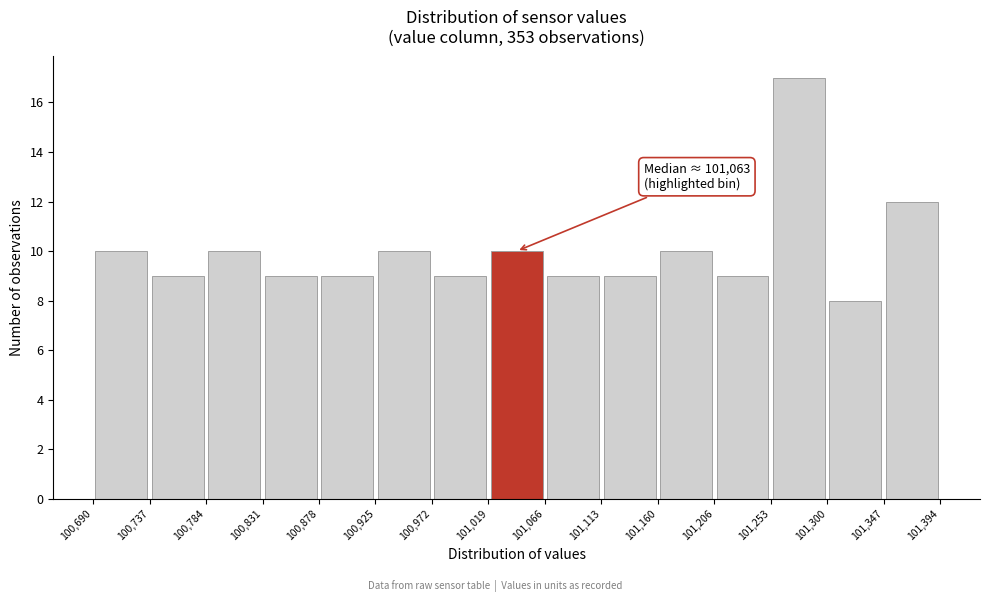

Which range on the x-axis has the tallest bar?

101,253 to 101,300